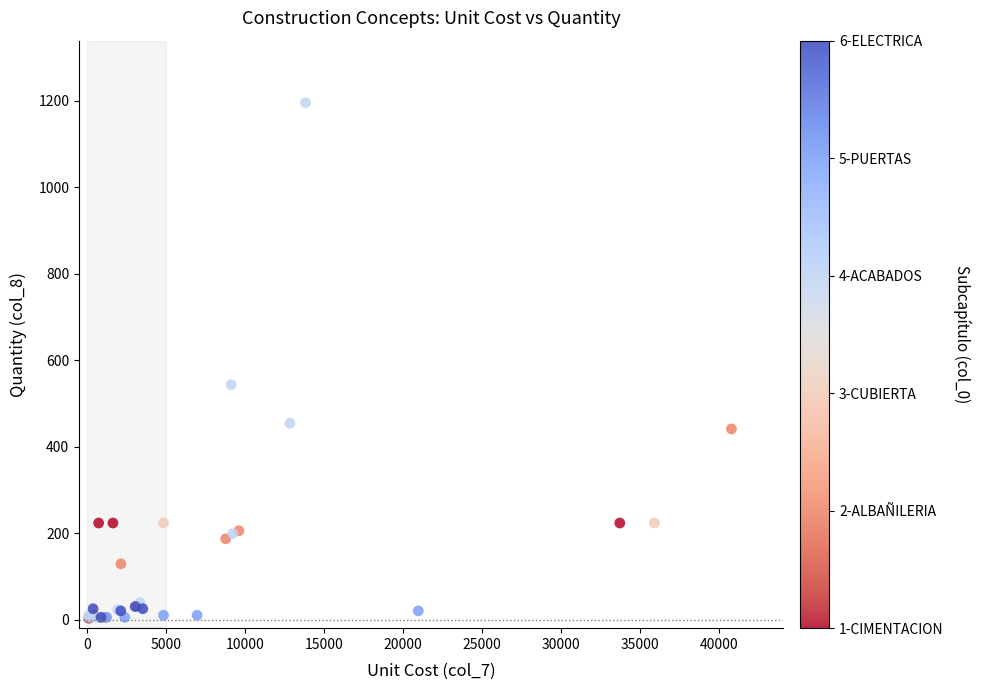

What Y value in the scatter plot is closest to 599?

543.2